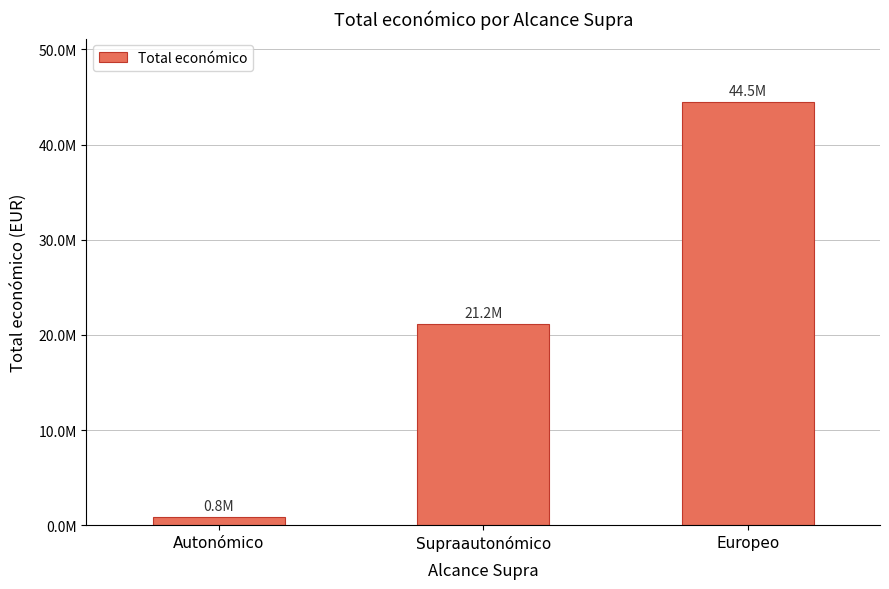

The chart shows a value of 18353078 at Europeo. True or false?

False